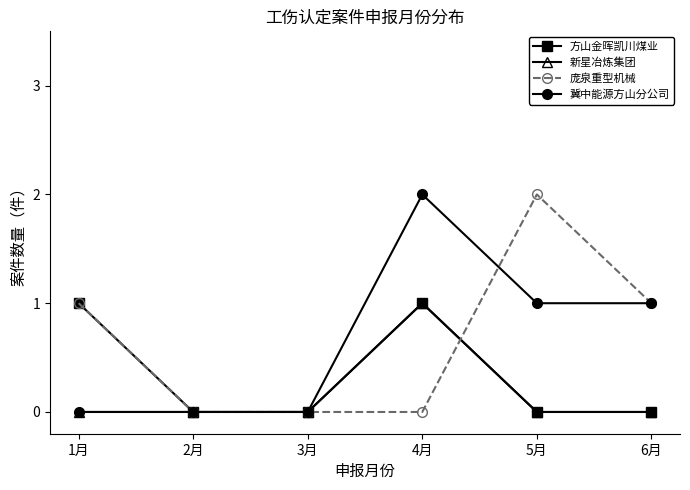

At which category is the sum across all series the highest?

4月